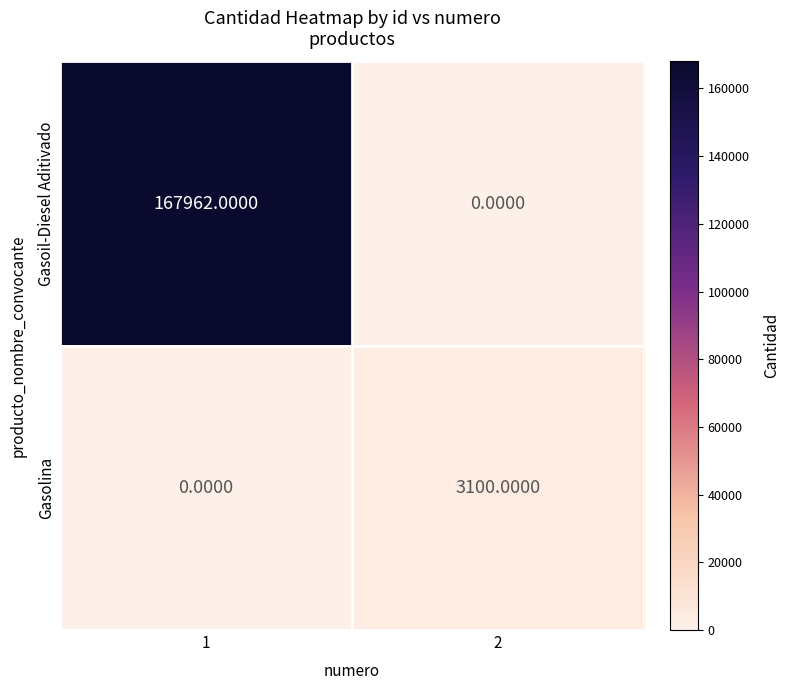

How many categories are shown in the chart?

2